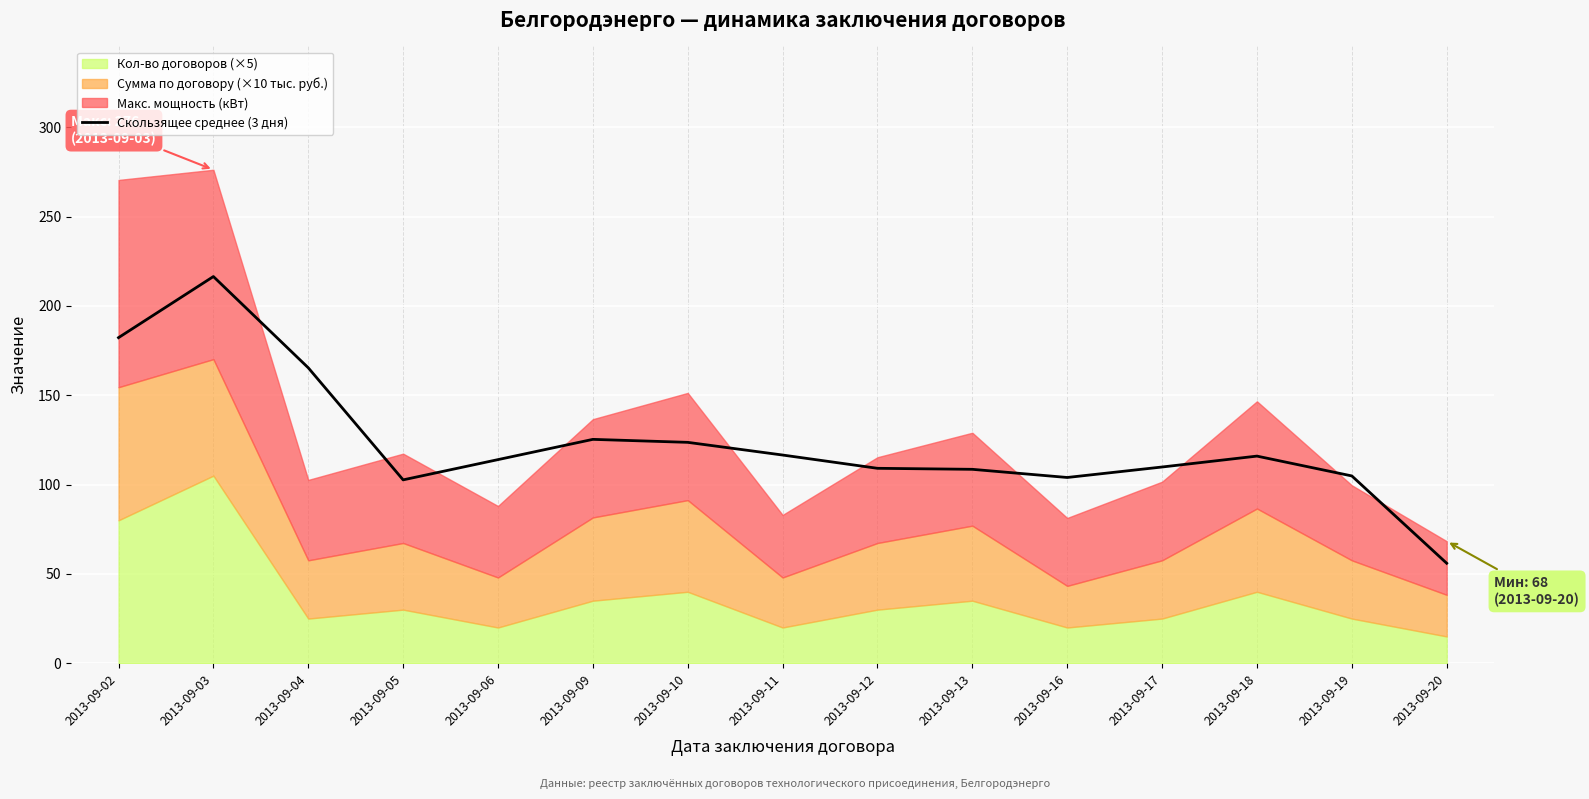

The chart shows a value of 136.9 at 2013-09-16. True or false?

False